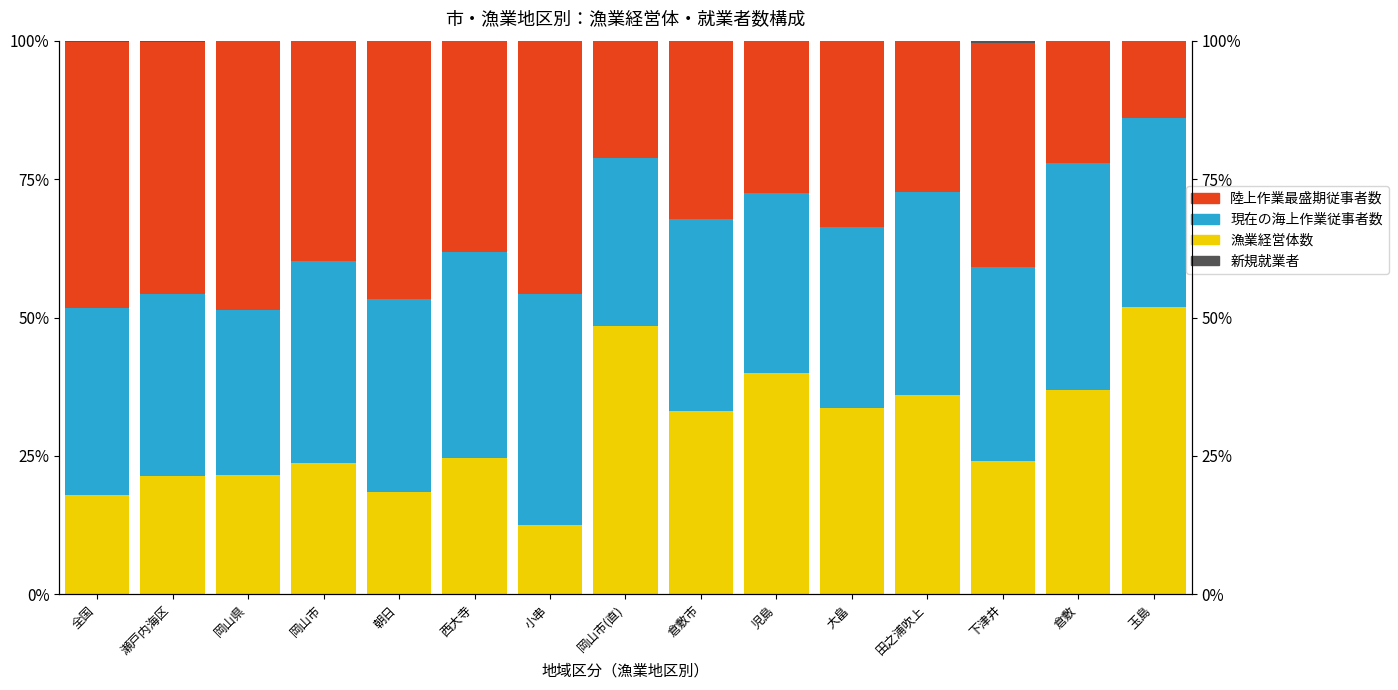

Reading left to right, list all the values displayed in this chart.

漁業経営体数: 17.9	21.3	21.5	23.6	18.5	24.6	12.5	48.5	33.1	40.0	33.7	36.0	24.1	36.8	51.9
現在の海上作業従事者数: 33.7	33.0	29.9	36.5	34.9	37.2	41.7	30.3	34.7	32.6	32.7	36.5	35.0	41.1	34.2
陸上作業最盛期従事者数: 48.0	45.4	48.5	39.9	46.6	38.2	45.8	21.2	32.0	27.5	33.7	27.4	40.4	22.1	13.9
新規就業者: 0.3	0.3	0.1	0.0	0.0	0.0	0.0	0.0	0.1	0.0	0.0	0.0	0.5	0.0	0.0